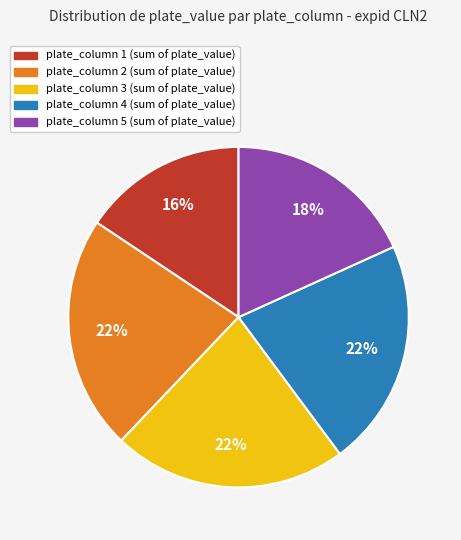

Is it true that plate_column 5 is 18% of the pie?

True